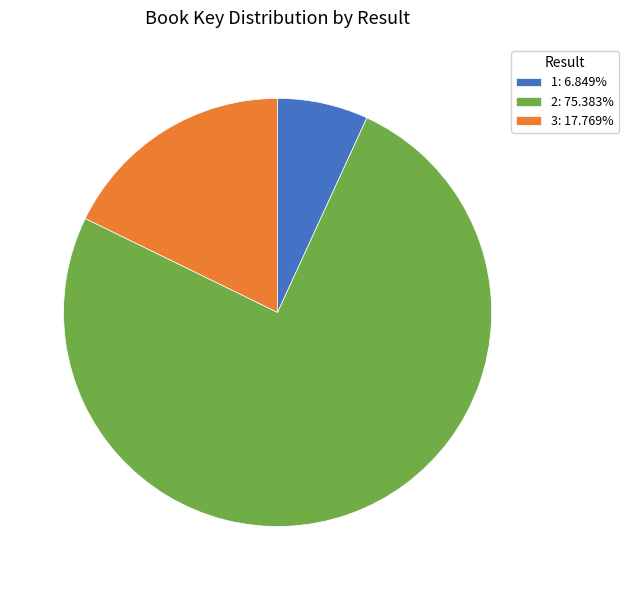

Which slice is the largest?

2